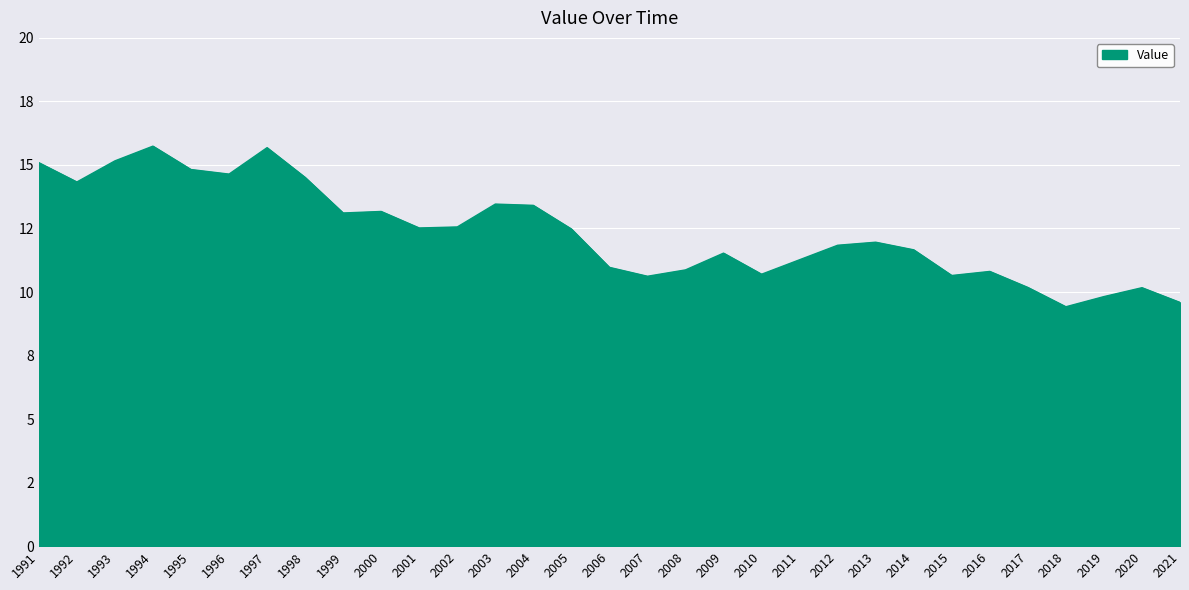

Is this an area chart (filled region under the line)?

Yes